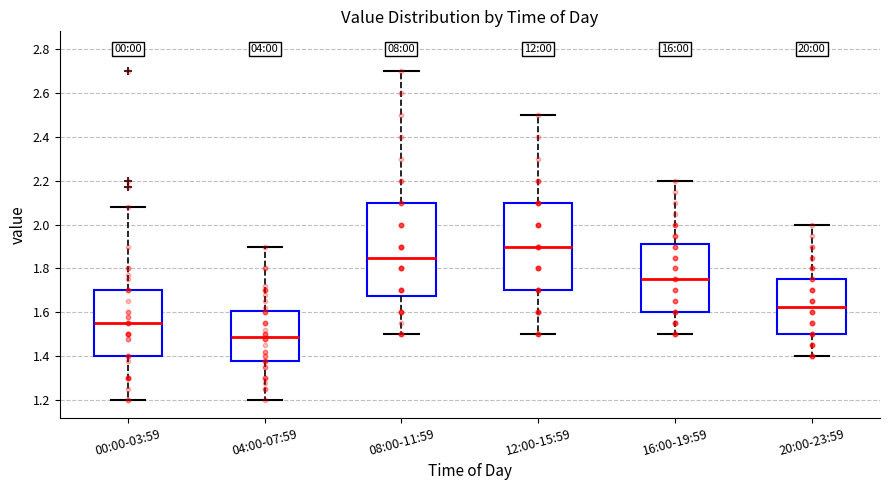

Which box's median line is the lowest?

04:00-07:59